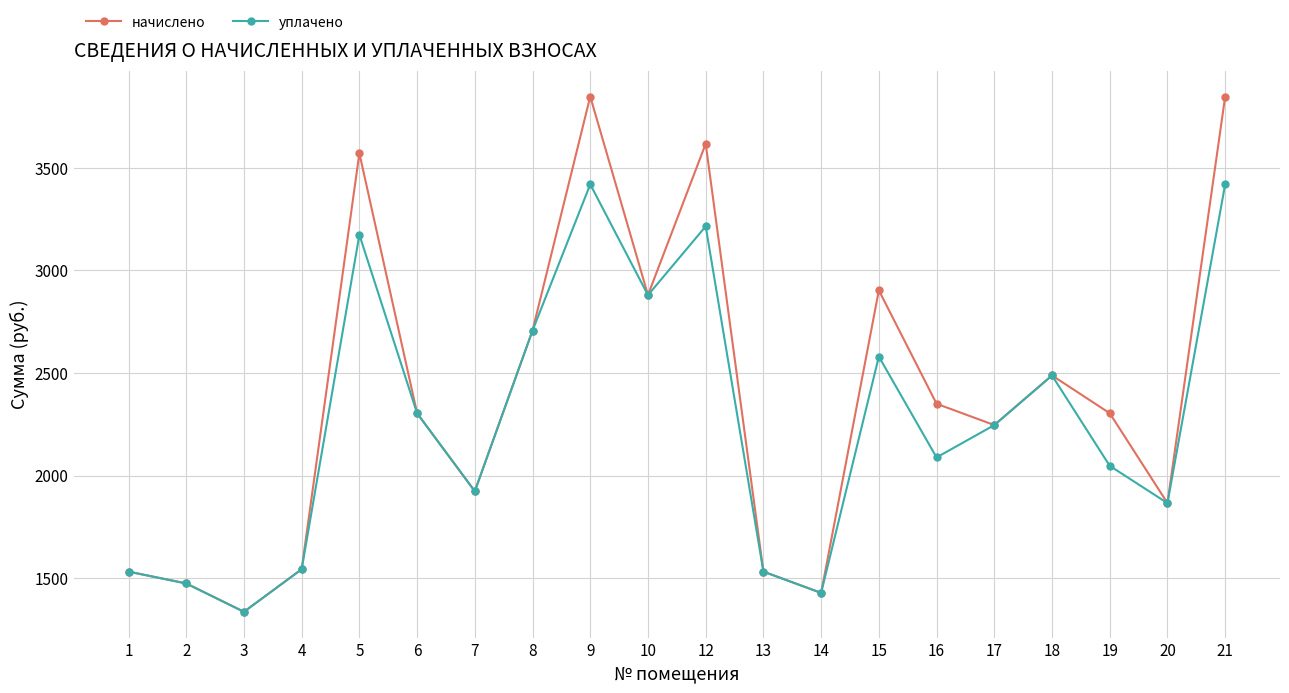

Is the value of уплачено at 10 greater than the value of начислено at 6?

Yes